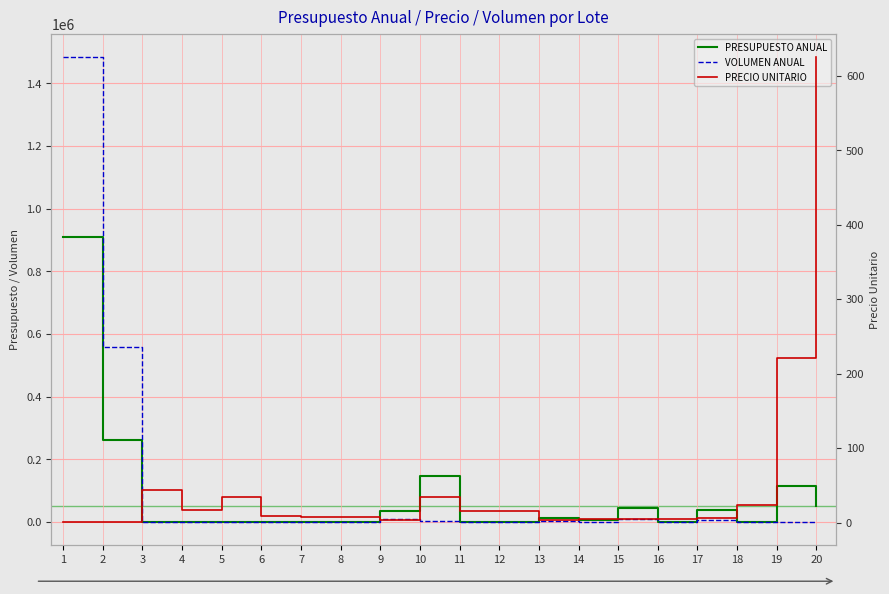

What is the sum of all VOLUMEN ANUAL values?

2077006.6